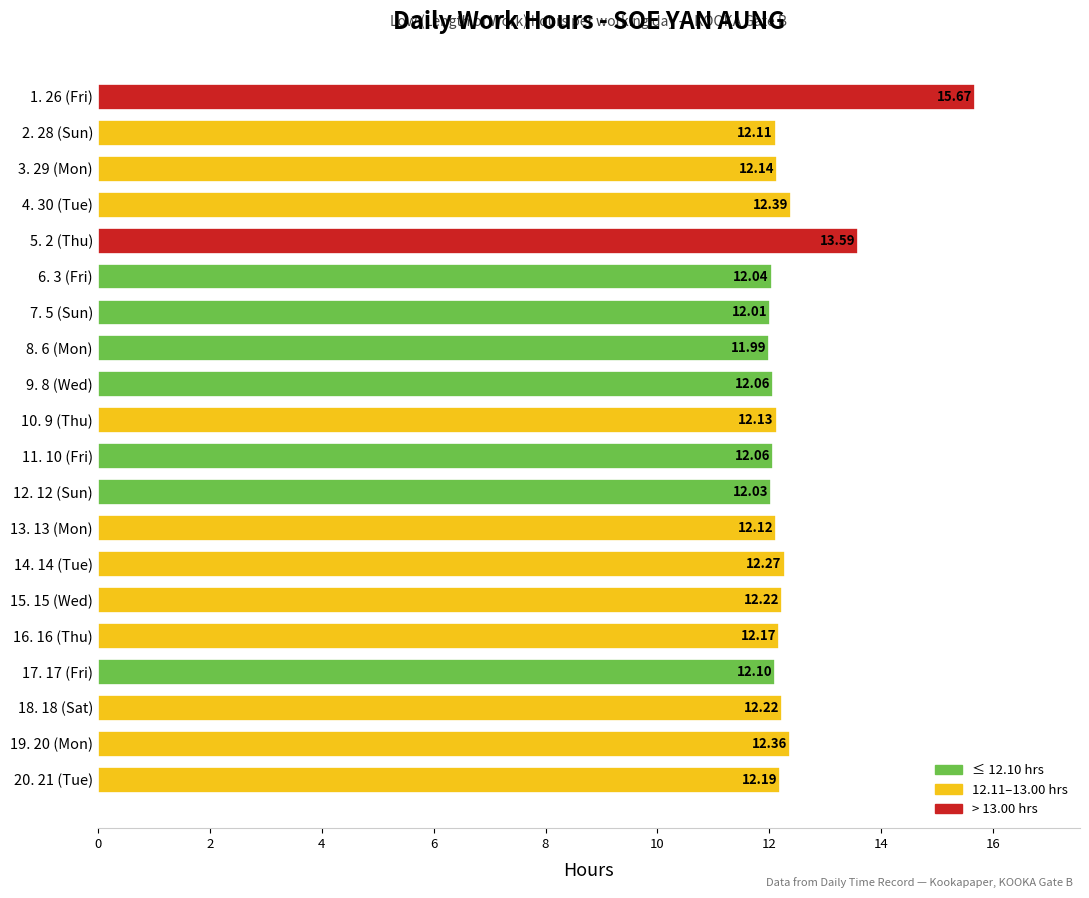

What is the ratio of the value at 9. 8 (Wed) to the value at 5. 2 (Thu)?

0.9